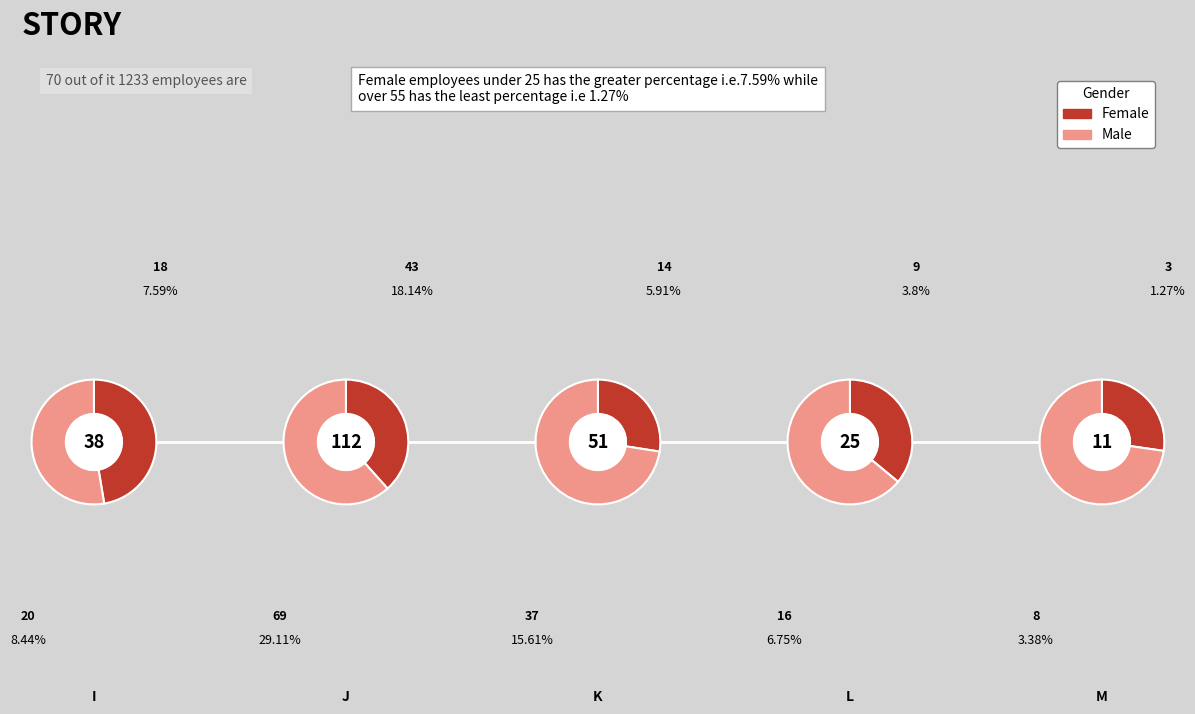

Which has a higher value, K or J?

J